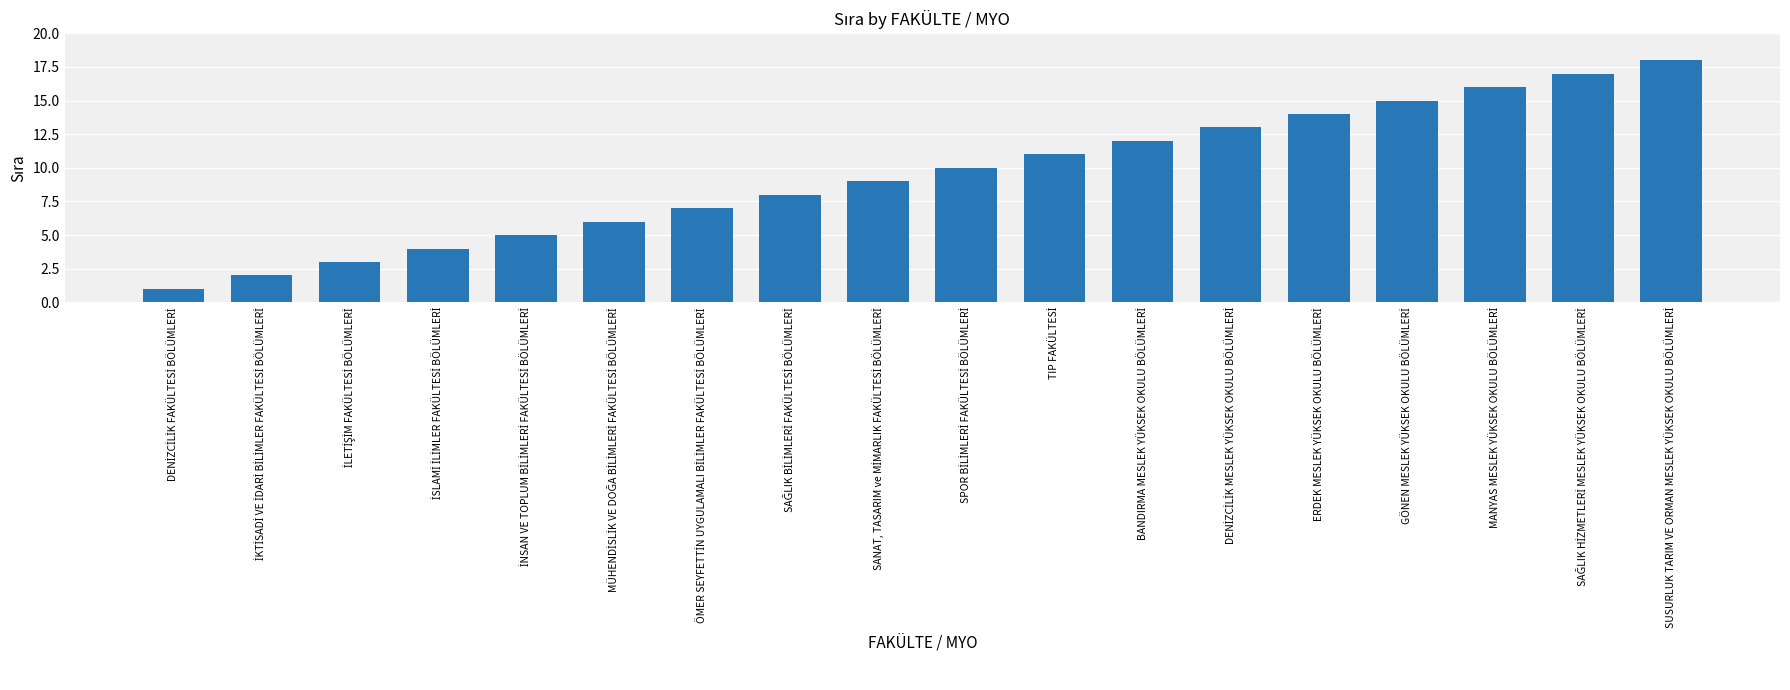

What is the greatest value displayed?

18